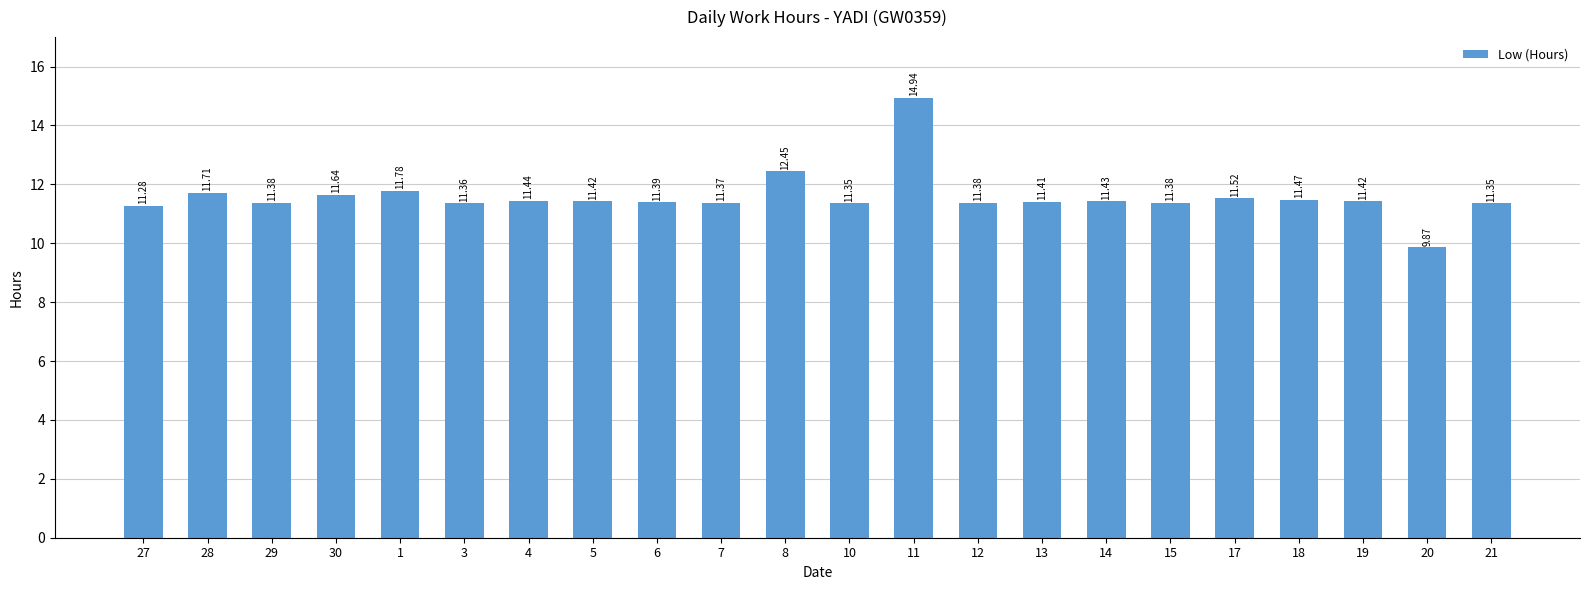

Are the bars grouped side by side (vs. stacked)?

No